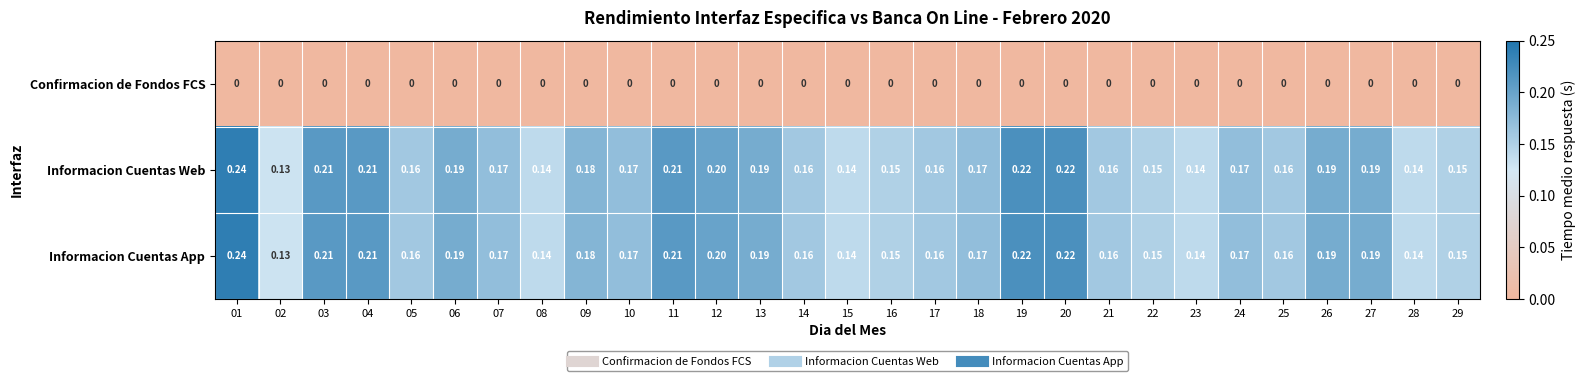

Which category has the highest value across all series?

01